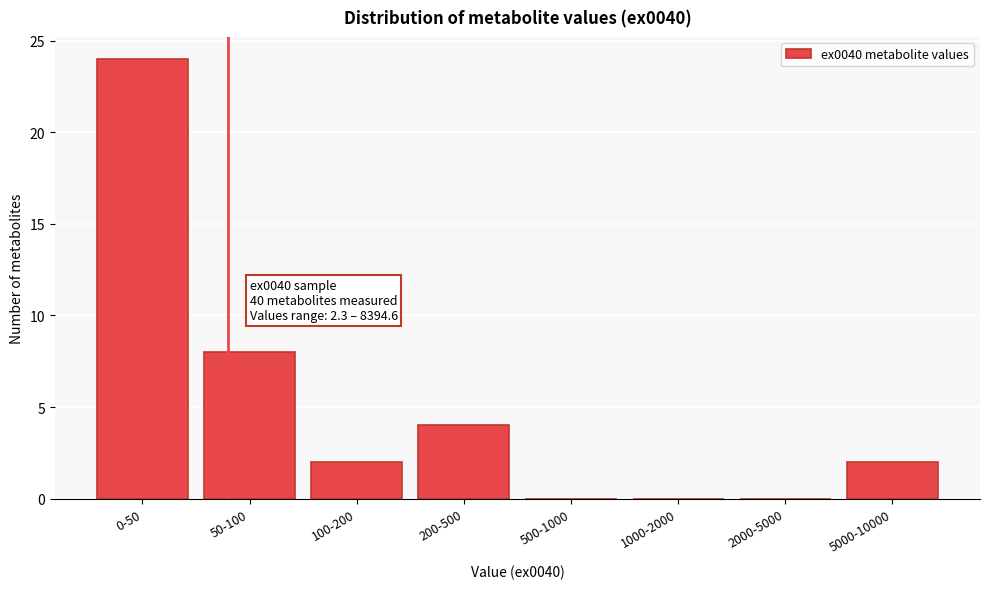

Reading left to right, extract all data points from this chart.

0-50=24	50-100=8	100-200=2	200-500=4	500-1000=0	1000-2000=0	2000-5000=0	5000-10000=2